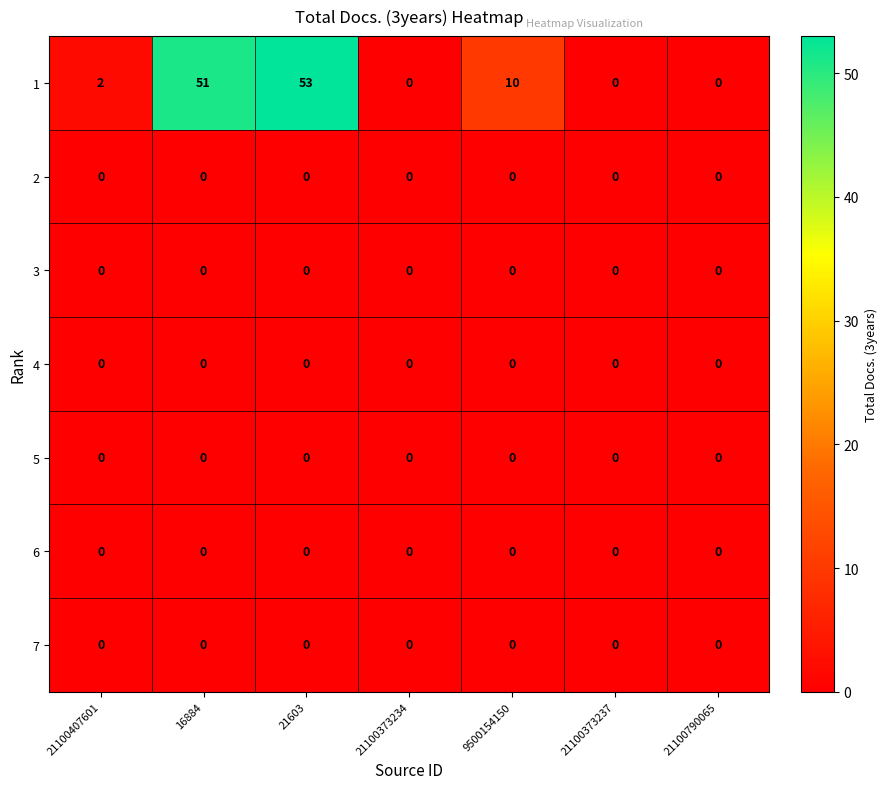

At how many categories does at least one series exceed 34?

2